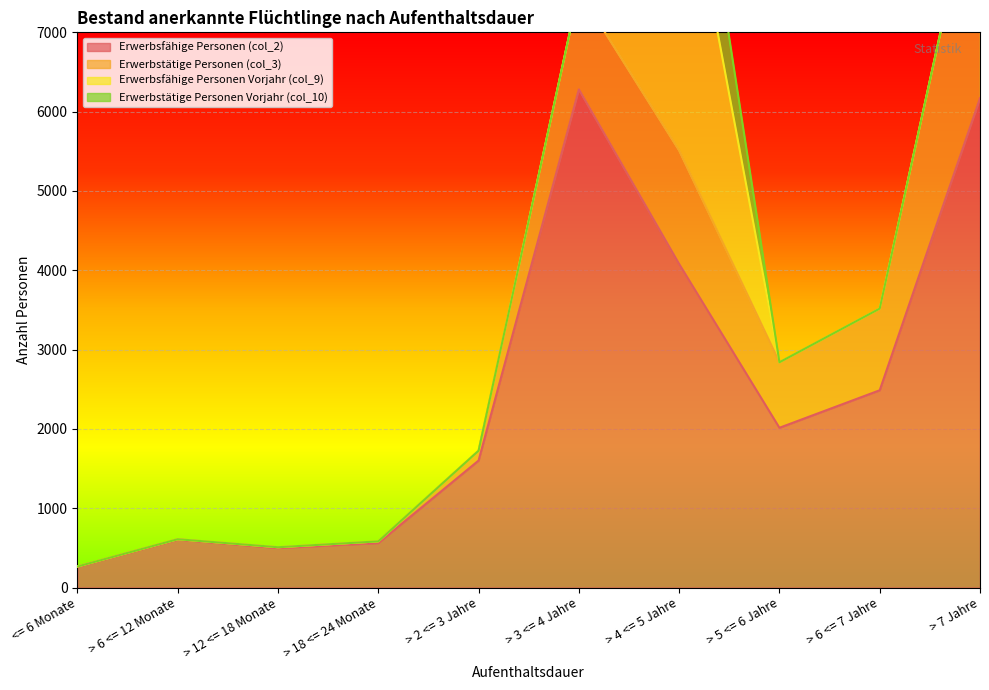

Which category has the highest value in the Erwerbstätige Personen (col_3) series?

> 7 Jahre